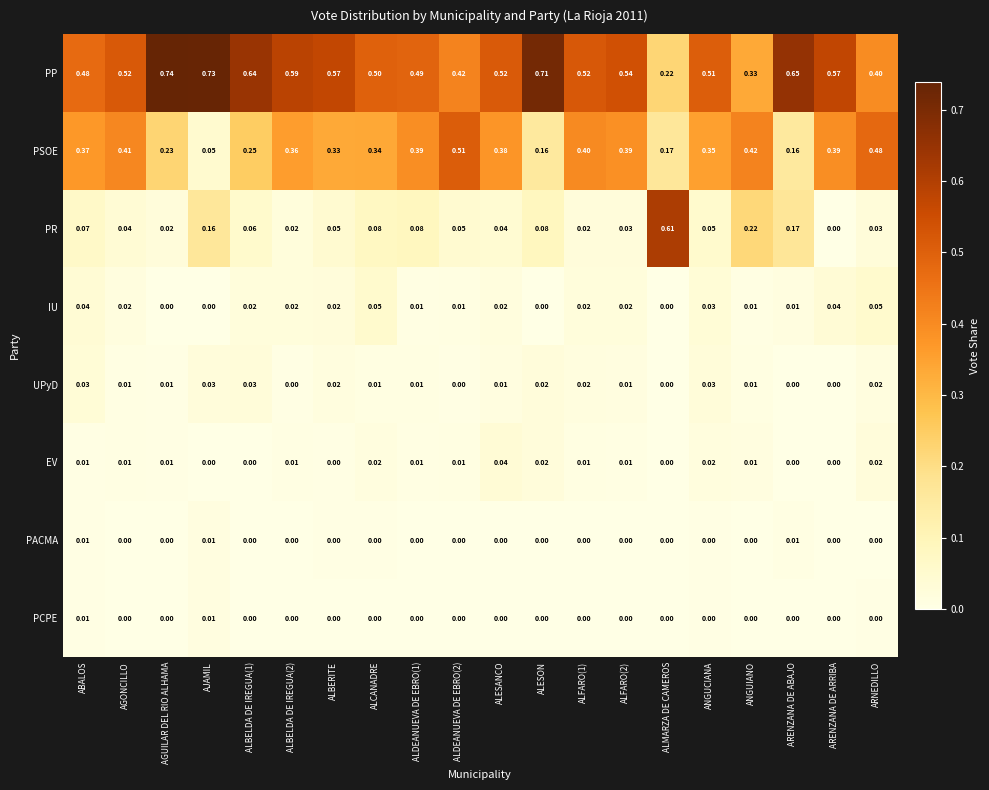

Which series has the largest range (max minus min)?

PR